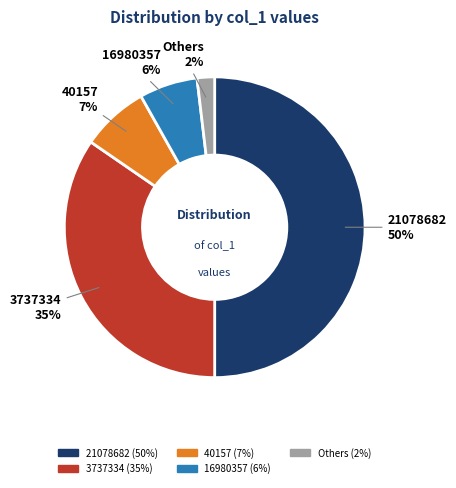

To the nearest percent, what is the difference between the largest and smallest slice percentages?

48%